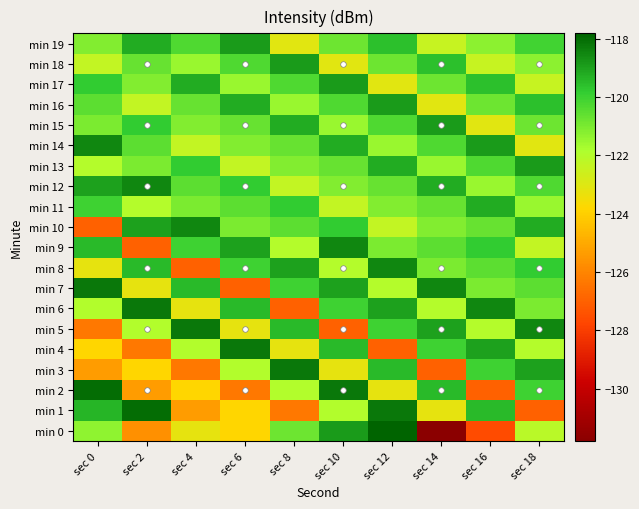

Reading right to left, transcribe all the data shown in this chart.

min 0: sec 18=-122.1	sec 16=-127.6	sec 14=-131.8	sec 12=-117.8	sec 10=-118.9	sec 8=-120.8	sec 6=-123.8	sec 4=-123.2	sec 2=-125.7	sec 0=-121.4
min 1: sec 18=-127.0	sec 16=-119.5	sec 14=-123.2	sec 12=-118.2	sec 10=-122.0	sec 8=-126.4	sec 6=-123.9	sec 4=-125.4	sec 2=-118.0	sec 0=-119.3
min 2: sec 18=-120.0	sec 16=-127.0	sec 14=-119.5	sec 12=-123.2	sec 10=-118.2	sec 8=-122.0	sec 6=-126.4	sec 4=-123.9	sec 2=-125.4	sec 0=-118.0
min 3: sec 18=-119.0	sec 16=-120.0	sec 14=-127.0	sec 12=-119.5	sec 10=-123.2	sec 8=-118.2	sec 6=-122.0	sec 4=-126.4	sec 2=-123.9	sec 0=-125.4
min 4: sec 18=-122.0	sec 16=-119.0	sec 14=-120.0	sec 12=-127.0	sec 10=-119.5	sec 8=-123.2	sec 6=-118.2	sec 4=-122.0	sec 2=-126.4	sec 0=-123.9
min 5: sec 18=-118.5	sec 16=-122.0	sec 14=-119.0	sec 12=-120.0	sec 10=-127.0	sec 8=-119.5	sec 6=-123.2	sec 4=-118.2	sec 2=-122.0	sec 0=-126.4
min 6: sec 18=-121.0	sec 16=-118.5	sec 14=-122.0	sec 12=-119.0	sec 10=-120.0	sec 8=-127.0	sec 6=-119.5	sec 4=-123.2	sec 2=-118.2	sec 0=-122.0
min 7: sec 18=-120.5	sec 16=-121.0	sec 14=-118.5	sec 12=-122.0	sec 10=-119.0	sec 8=-120.0	sec 6=-127.0	sec 4=-119.5	sec 2=-123.2	sec 0=-118.2
min 8: sec 18=-119.8	sec 16=-120.5	sec 14=-121.0	sec 12=-118.5	sec 10=-122.0	sec 8=-119.0	sec 6=-120.0	sec 4=-127.0	sec 2=-119.5	sec 0=-123.2
min 9: sec 18=-122.3	sec 16=-119.8	sec 14=-120.5	sec 12=-121.0	sec 10=-118.5	sec 8=-122.0	sec 6=-119.0	sec 4=-120.0	sec 2=-127.0	sec 0=-119.5
min 10: sec 18=-119.2	sec 16=-120.7	sec 14=-121.1	sec 12=-122.3	sec 10=-119.8	sec 8=-120.5	sec 6=-121.0	sec 4=-118.5	sec 2=-119.0	sec 0=-127.0
min 11: sec 18=-121.5	sec 16=-119.2	sec 14=-120.7	sec 12=-121.1	sec 10=-122.3	sec 8=-119.8	sec 6=-120.5	sec 4=-121.0	sec 2=-122.0	sec 0=-120.0
min 12: sec 18=-120.3	sec 16=-121.5	sec 14=-119.2	sec 12=-120.7	sec 10=-121.1	sec 8=-122.3	sec 6=-119.8	sec 4=-120.5	sec 2=-118.5	sec 0=-119.0
min 13: sec 18=-118.9	sec 16=-120.3	sec 14=-121.5	sec 12=-119.2	sec 10=-120.7	sec 8=-121.1	sec 6=-122.3	sec 4=-119.8	sec 2=-121.0	sec 0=-122.0
min 14: sec 18=-123.1	sec 16=-118.9	sec 14=-120.3	sec 12=-121.5	sec 10=-119.2	sec 8=-120.7	sec 6=-121.1	sec 4=-122.3	sec 2=-120.5	sec 0=-118.5
min 15: sec 18=-120.8	sec 16=-123.1	sec 14=-118.9	sec 12=-120.3	sec 10=-121.5	sec 8=-119.2	sec 6=-120.7	sec 4=-121.1	sec 2=-119.8	sec 0=-121.0
min 16: sec 18=-119.6	sec 16=-120.8	sec 14=-123.1	sec 12=-118.9	sec 10=-120.3	sec 8=-121.5	sec 6=-119.2	sec 4=-120.7	sec 2=-122.3	sec 0=-120.5
min 17: sec 18=-122.4	sec 16=-119.6	sec 14=-120.8	sec 12=-123.1	sec 10=-118.9	sec 8=-120.3	sec 6=-121.5	sec 4=-119.2	sec 2=-121.1	sec 0=-119.8
min 18: sec 18=-121.3	sec 16=-122.4	sec 14=-119.6	sec 12=-120.8	sec 10=-123.1	sec 8=-118.9	sec 6=-120.3	sec 4=-121.5	sec 2=-120.7	sec 0=-122.3
min 19: sec 18=-120.1	sec 16=-121.3	sec 14=-122.4	sec 12=-119.6	sec 10=-120.8	sec 8=-123.1	sec 6=-118.9	sec 4=-120.3	sec 2=-119.2	sec 0=-121.1